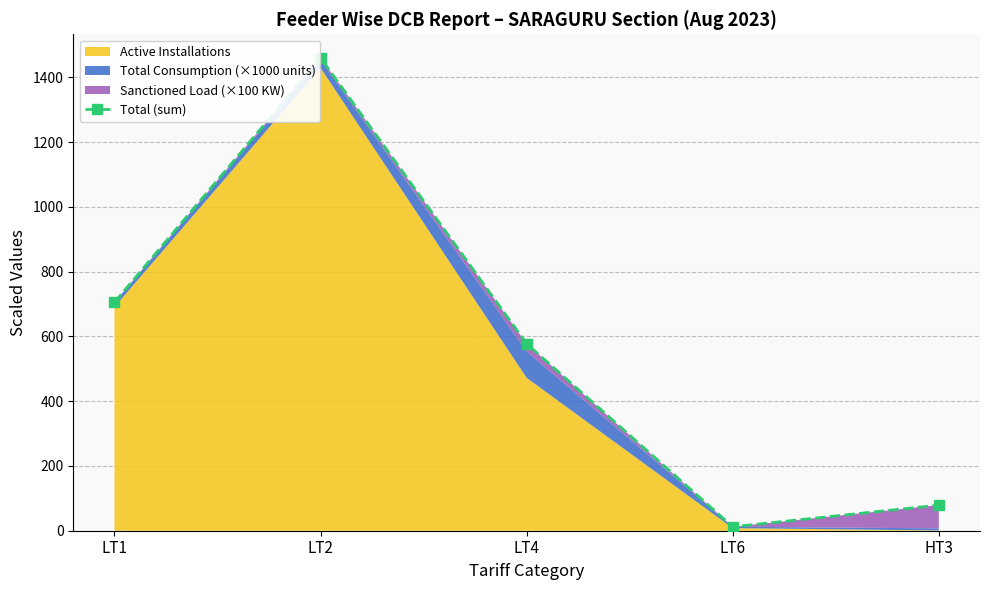

Approximately how many times larger is the value at HT3 compared to LT4?

0.1